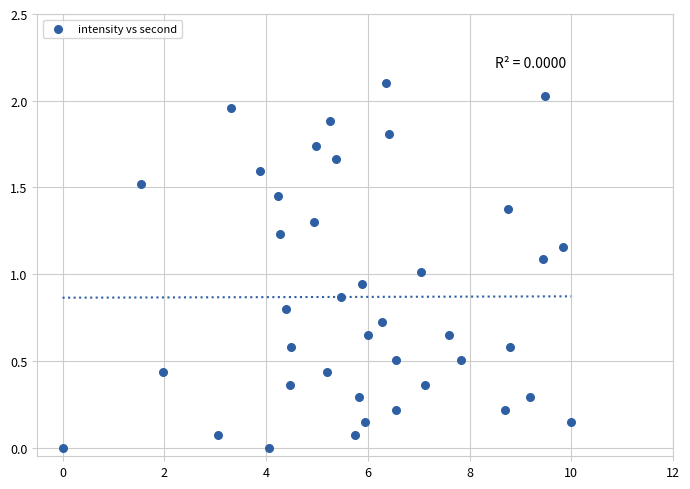

What is the range of X values (max minus min)?

10.0